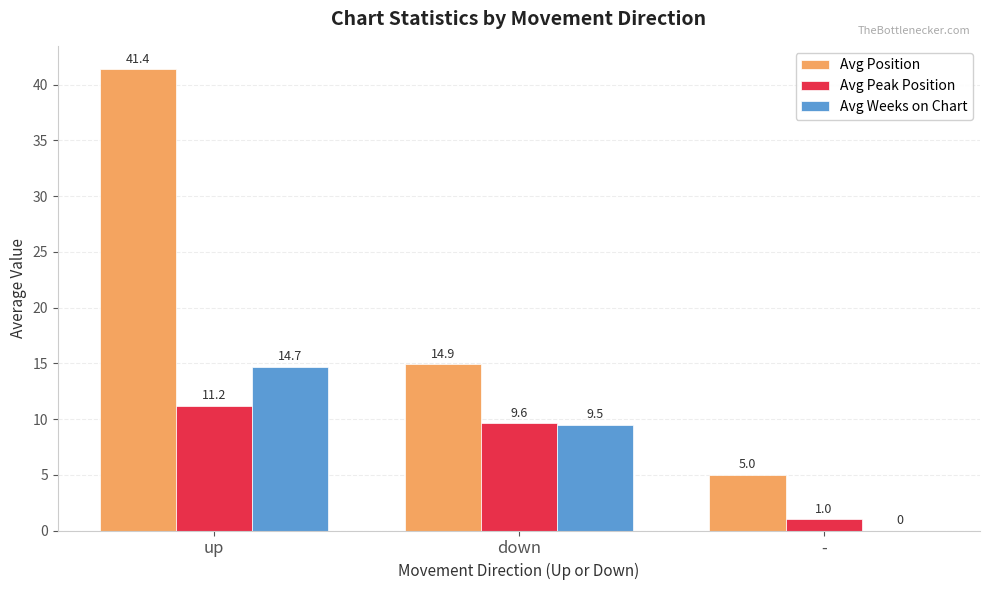

What is the spread (max minus min) of values at -?

5.0